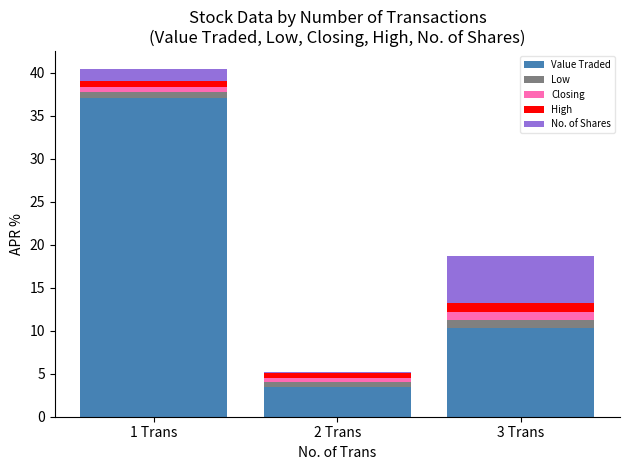

Reading left to right, list the values for the Value Traded series.

1 Trans=37.1	2 Trans=3.4	3 Trans=10.3